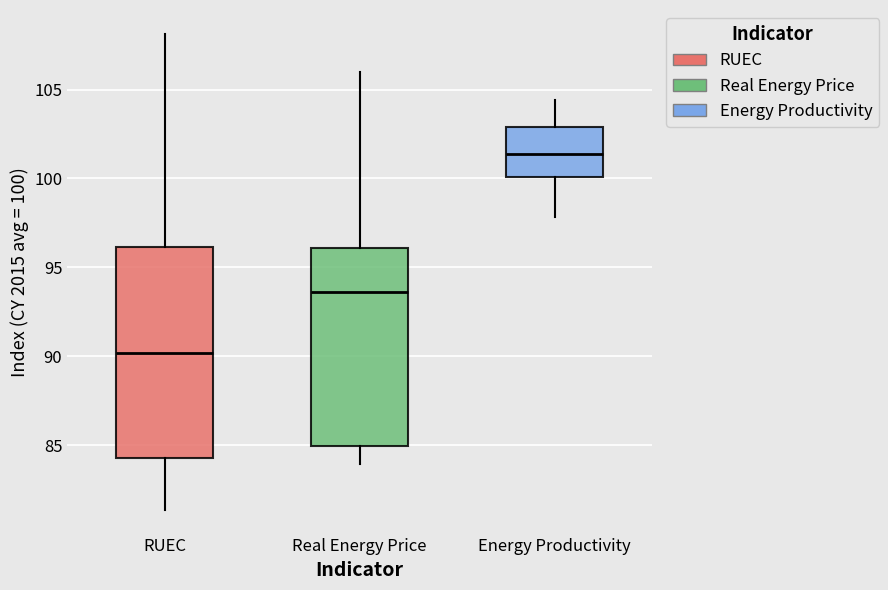

Where does the lower whisker of the box for Real Energy Price end on the y-axis? The values are not printed on the chart, so give them approximately, as read against the axis.

84.0